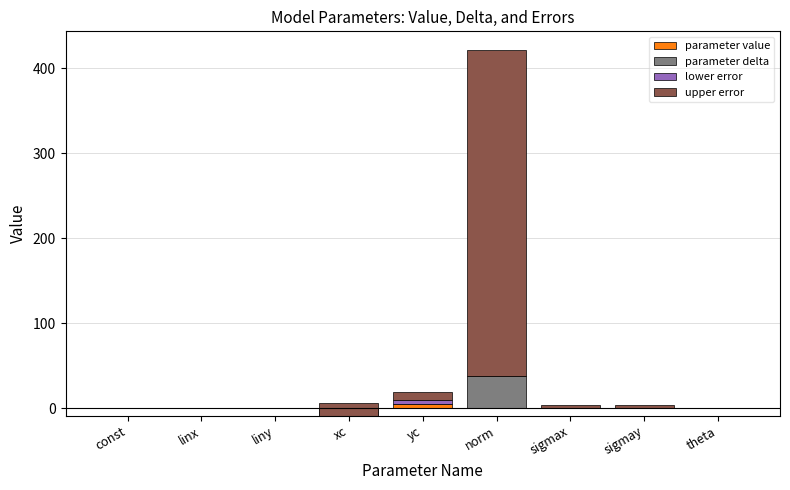

What is the label of the 3rd bar from the left?

liny